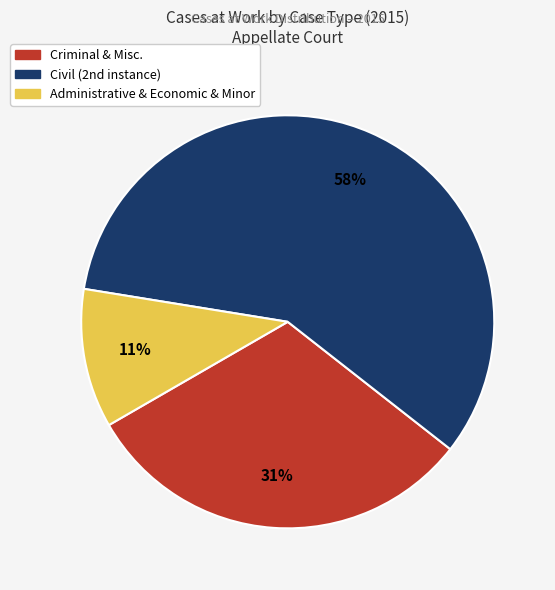

Does any single category account for the majority?

Yes